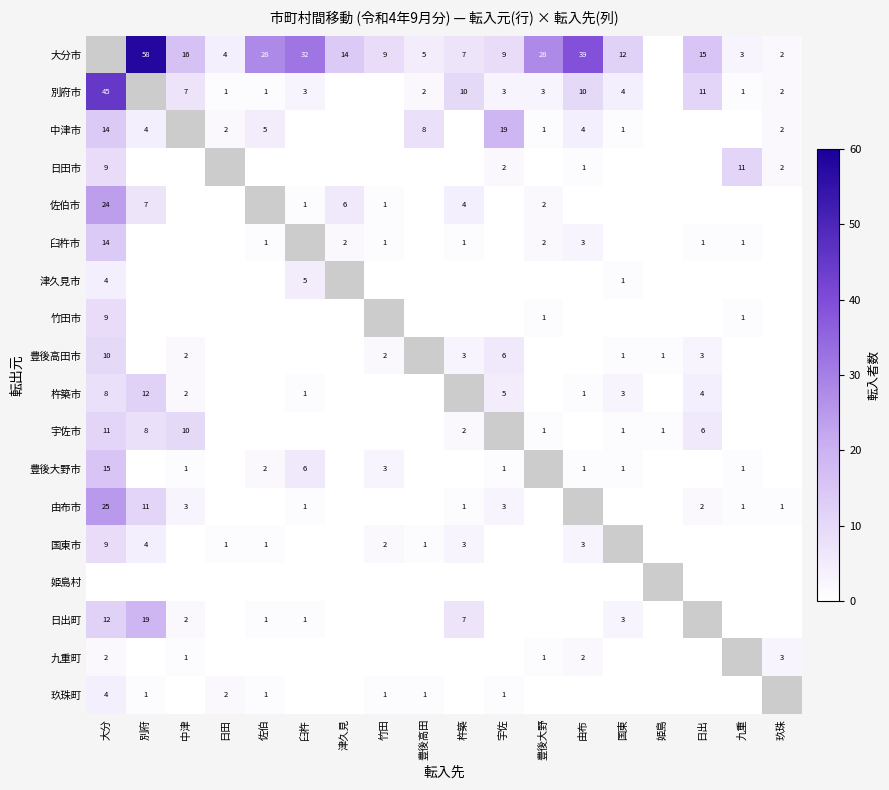

Is the value of 臼杵市 at 由布 greater than the value of 杵築市 at 大分?

No